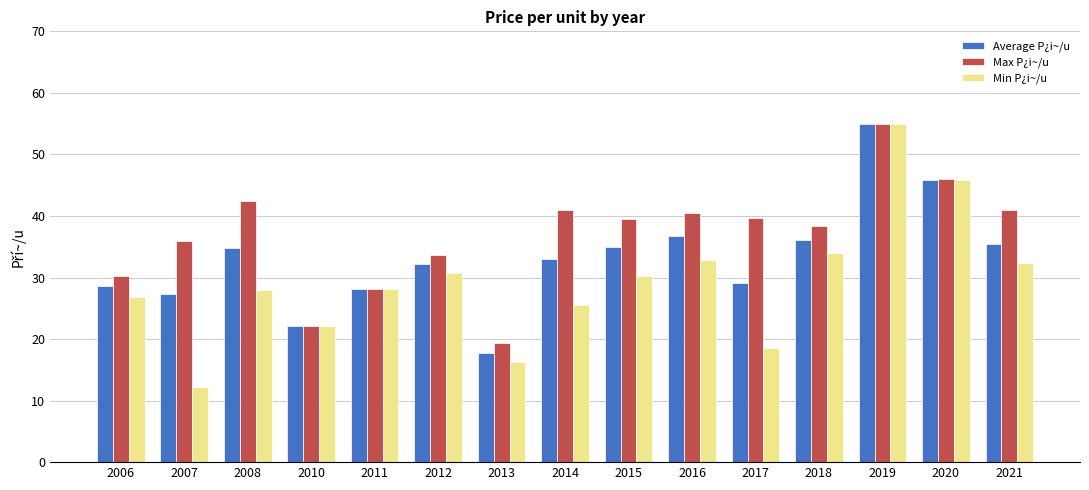

What is the value of the Min P¿i~/u bar at the 13th from the left?

55.0